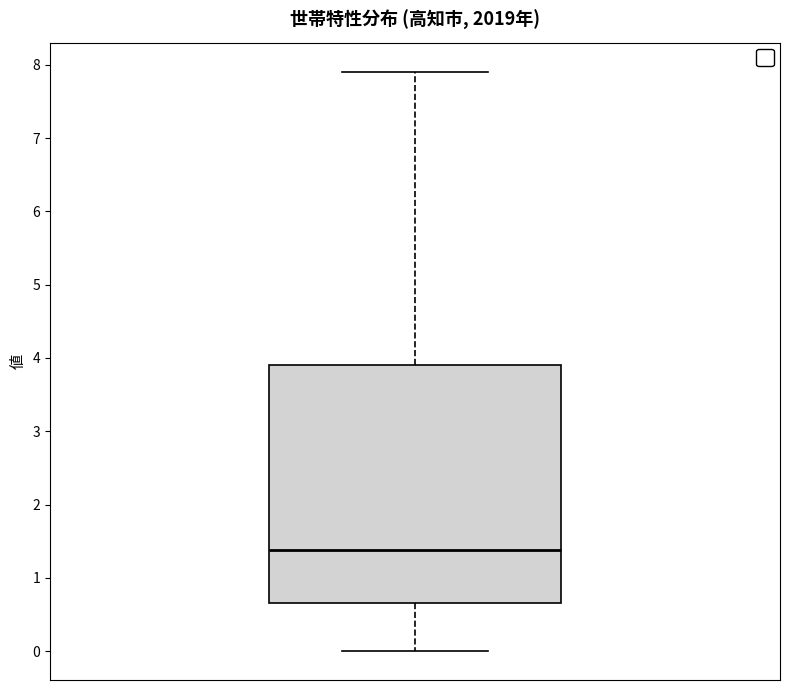

Transcribe this box plot: give where the median line is, the range the box spans, and where the two whiskers end, as read against the y-axis. The values are not printed on the chart, so give them approximately, as read against the axis.

median 1.4, box 0.7 to 3.9, whiskers 0.0 to 7.9